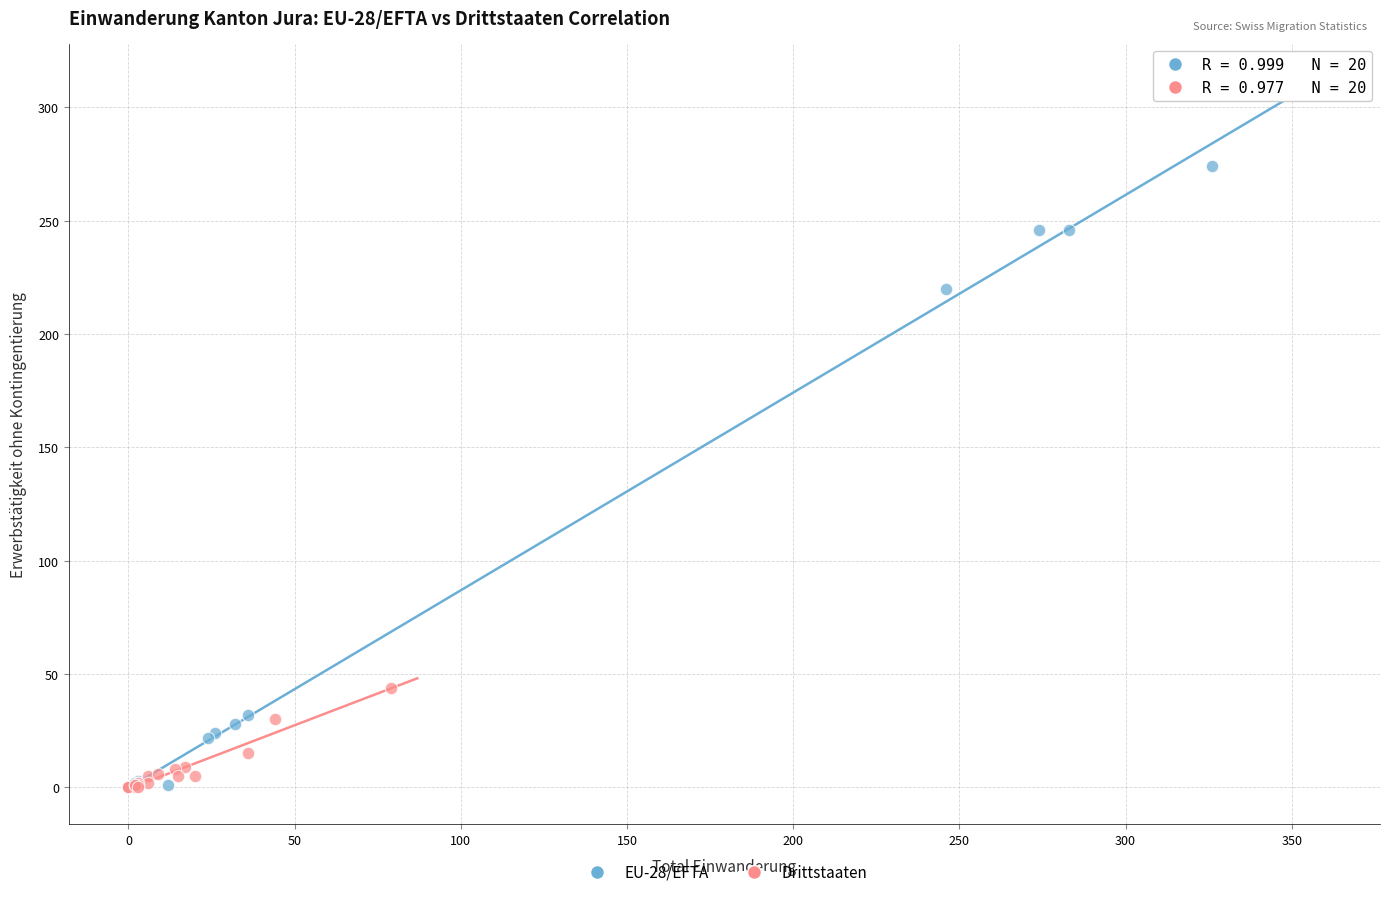

Which series has the largest Y range (max minus min)?

EU-28/EFTA